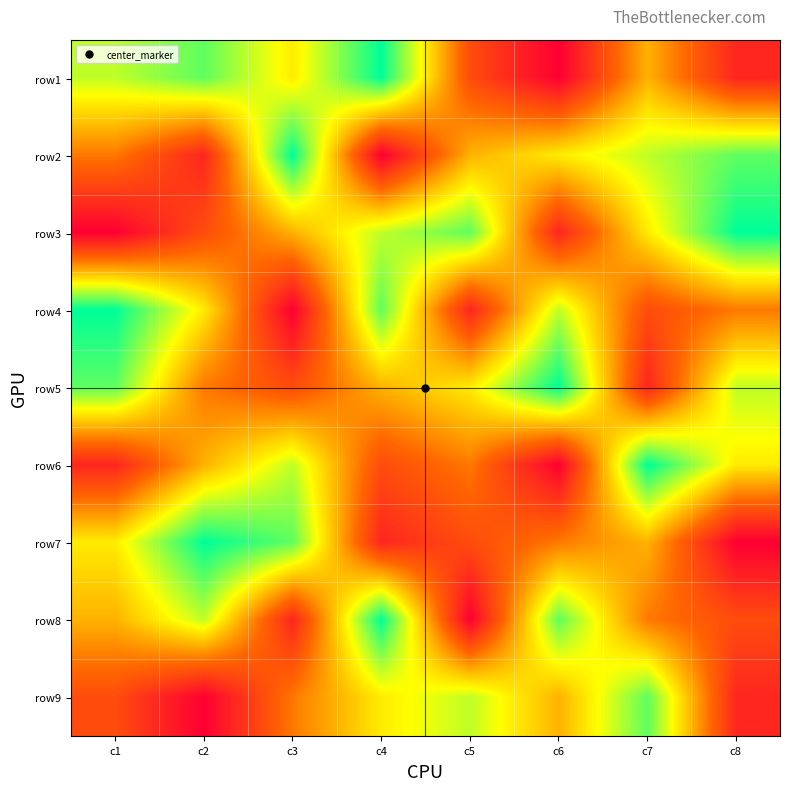

Reading left to right, list all the values displayed in this chart.

row1: c1=7	c2=8	c3=6	c4=9	c5=3	c6=1	c7=5	c8=2
row2: c1=4	c2=2	c3=9	c4=1	c5=5	c6=6	c7=7	c8=8
row3: c1=1	c2=3	c3=5	c4=7	c5=8	c6=2	c7=6	c8=9
row4: c1=9	c2=6	c3=1	c4=8	c5=2	c6=7	c7=3	c8=4
row5: c1=8	c2=4	c3=3	c4=5	c5=6	c6=9	c7=2	c8=7
row6: c1=2	c2=5	c3=7	c4=3	c5=4	c6=1	c7=9	c8=6
row7: c1=6	c2=9	c3=8	c4=2	c5=3	c6=4	c7=5	c8=1
row8: c1=5	c2=7	c3=2	c4=9	c5=1	c6=8	c7=4	c8=3
row9: c1=3	c2=1	c3=4	c4=6	c5=7	c6=5	c7=8	c8=2